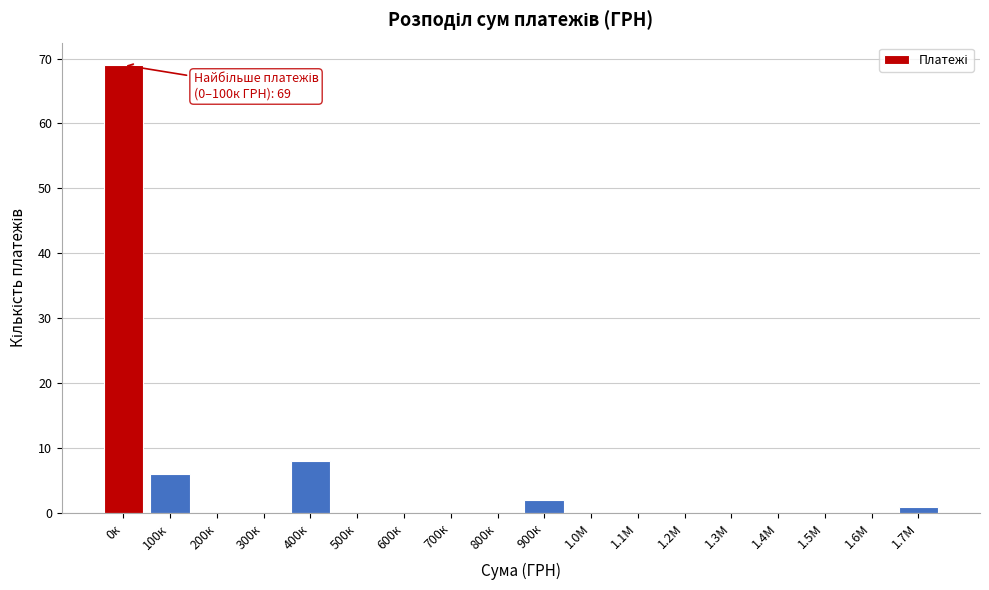

Reading left to right, transcribe all the data shown in this chart.

0к=69	100к=6	200к=0	300к=0	400к=8	500к=0	600к=0	700к=0	800к=0	900к=2	1.0М=0	1.1М=0	1.2М=0	1.3М=0	1.4М=0	1.5М=0	1.6М=0	1.7М=1